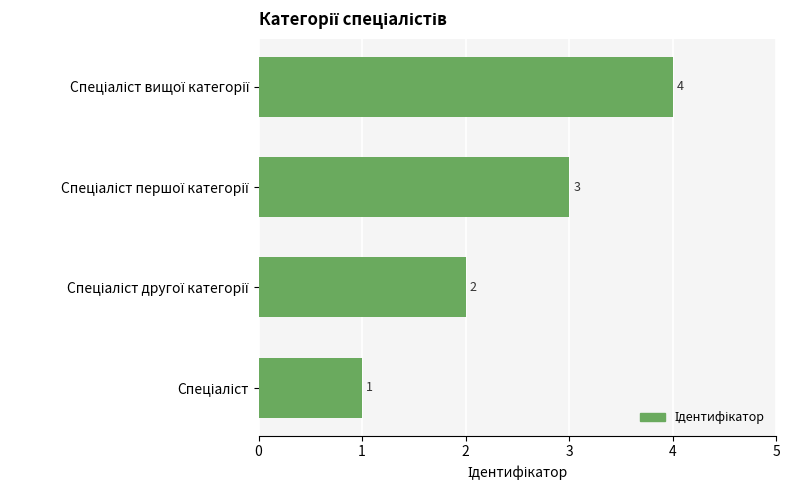

What is the greatest value displayed?

4